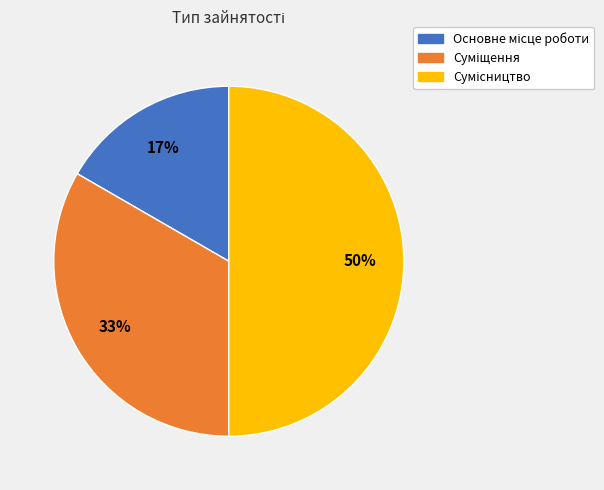

What percentage is NOT represented by Суміщення?

66.7%